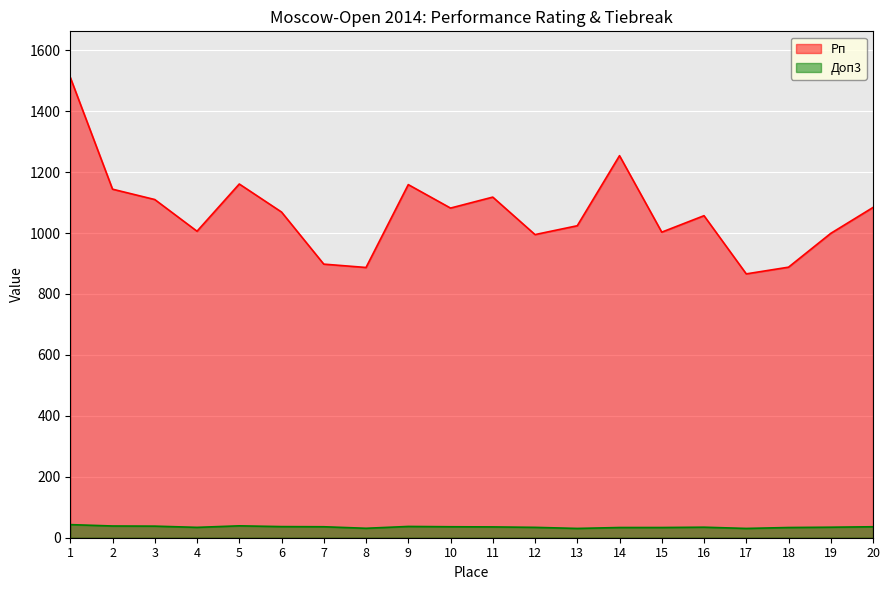

List the series in order of their peak value, highest first.

Рп, Доп3